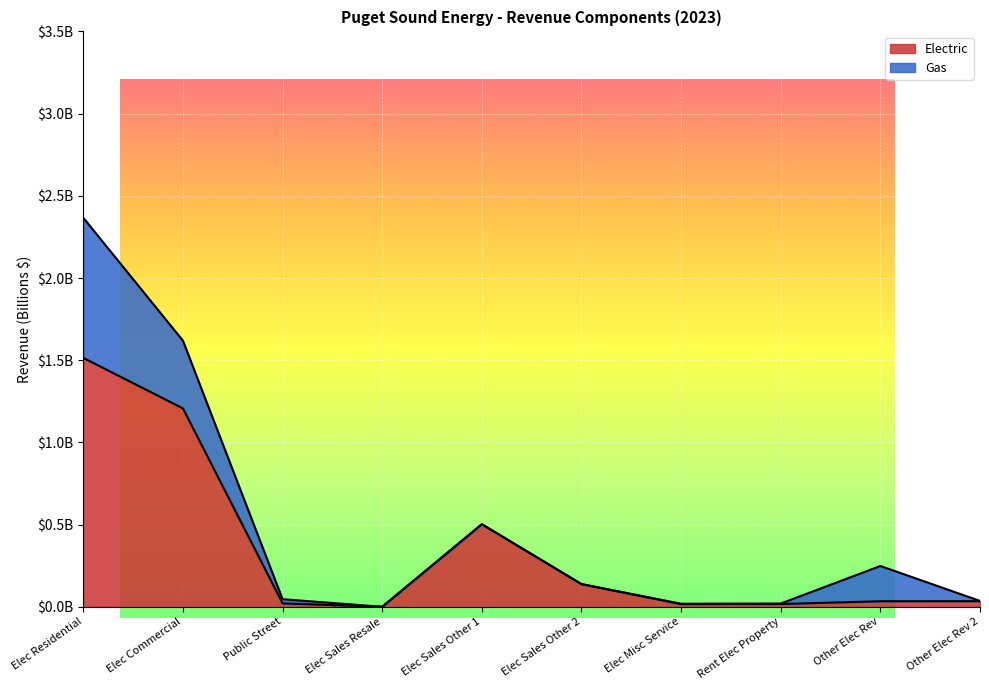

What is the difference between the second highest and second lowest values in the Total series?

1.6